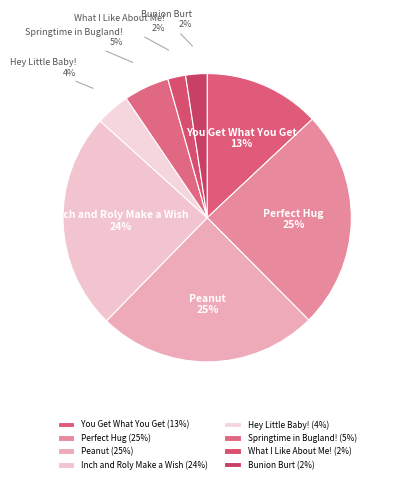

To the nearest percent, what is the average slice percentage?

12%